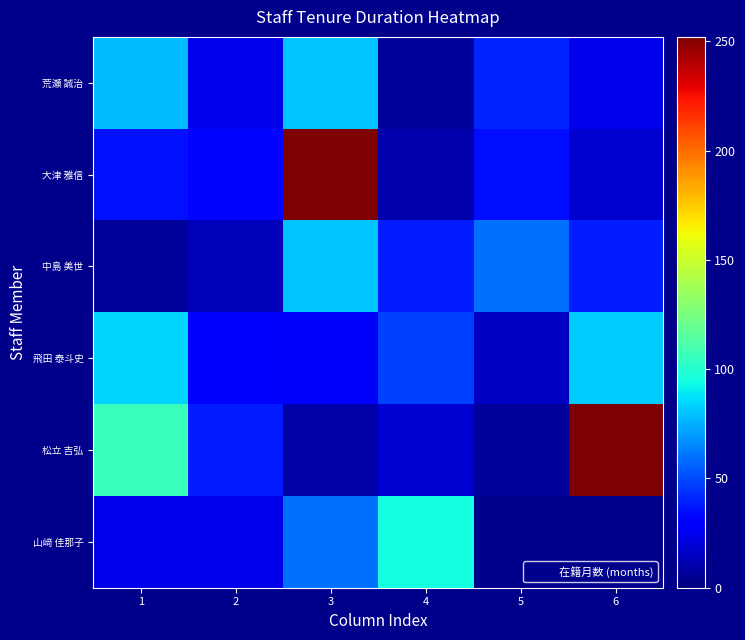

Which has a higher value, 1 or 5?

1